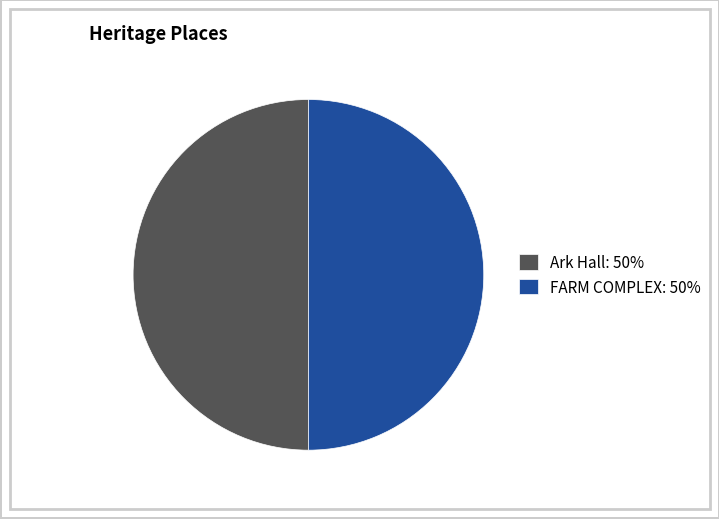

Do Ark Hall: 50% and FARM COMPLEX: 50% together represent more than half of the pie?

Yes